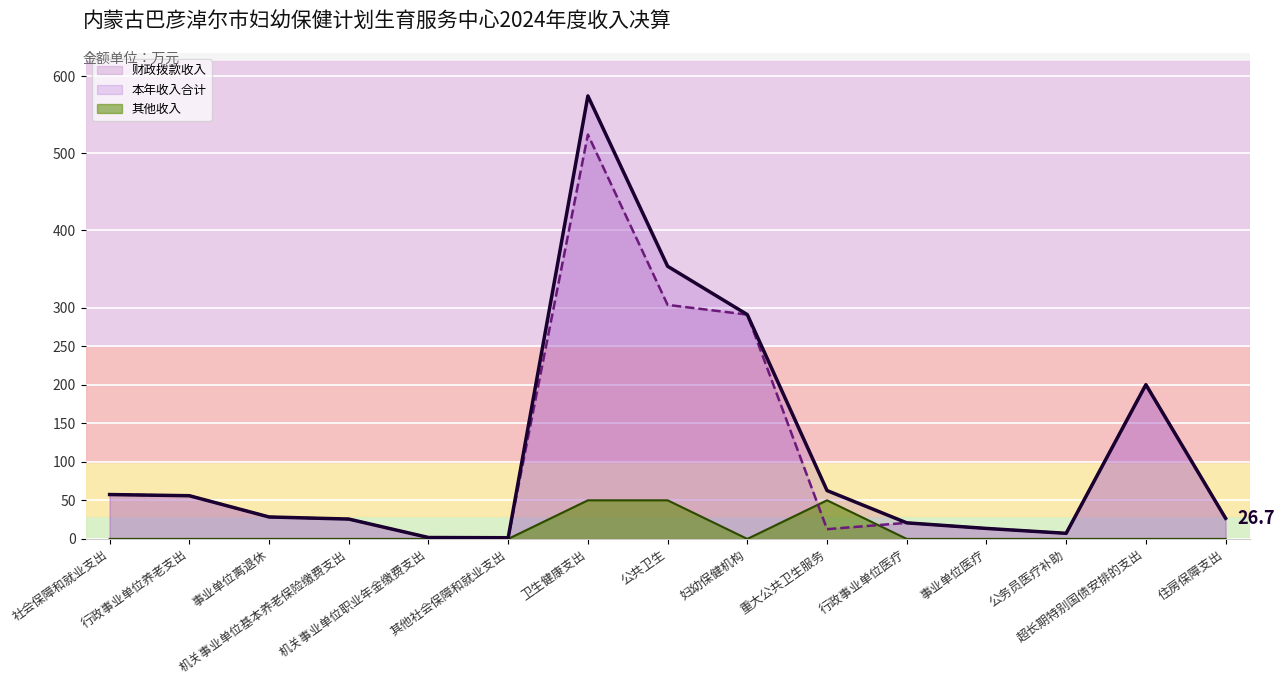

Is it true that 其他收入（线） equals -15.8 at 事业单位离退休?

False